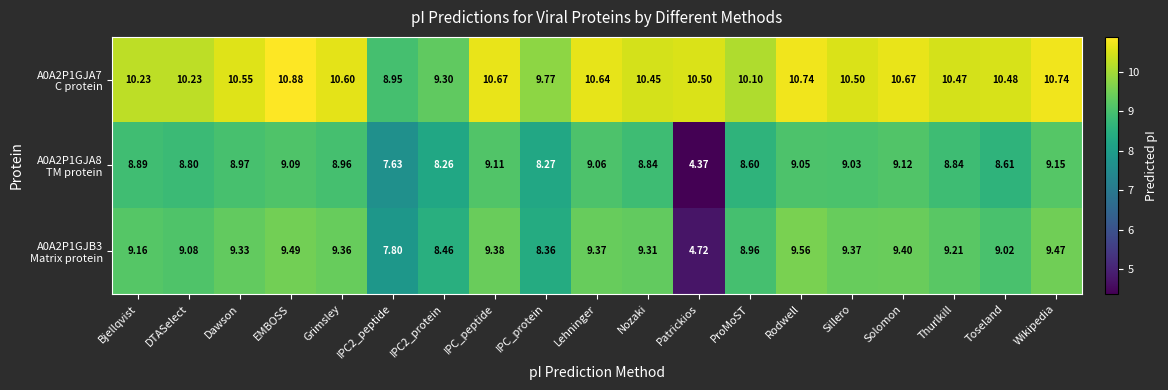

Which label corresponds to the smallest value in the chart?

Patrickios